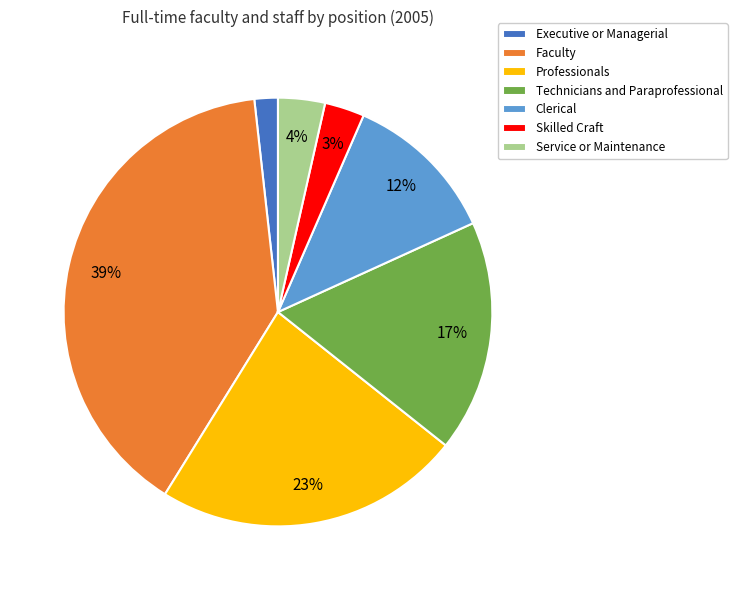

The Skilled Craft slice represents 3% of the pie. True or false?

True